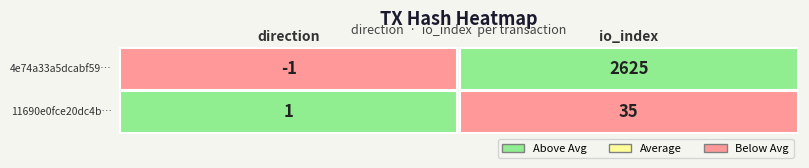

Is it true that 4e74a33a5dcabf596ed079d637567fbea99bb3b equals 0 at 0?

False